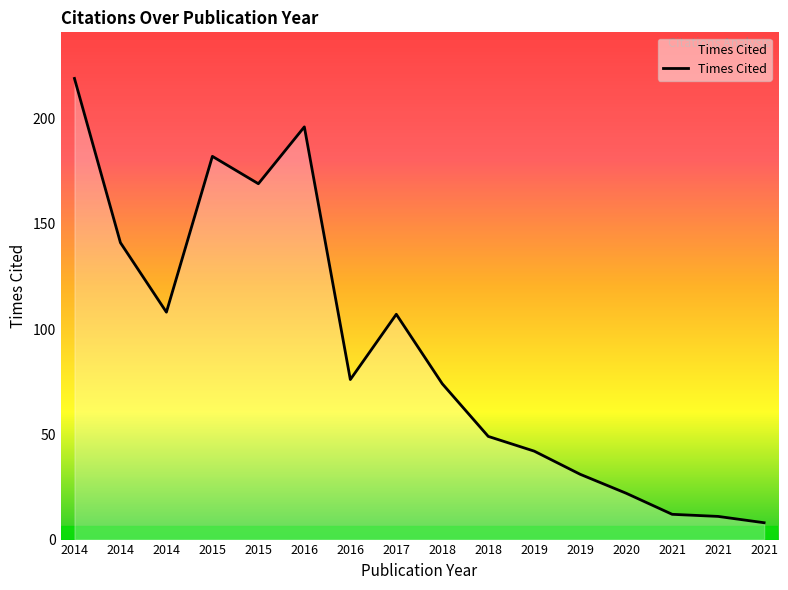

List the labels in order of value, largest first.

2014, 2016, 2015, 2015, 2014, 2014, 2017, 2016, 2018, 2018, 2019, 2019, 2020, 2021, 2021, 2021